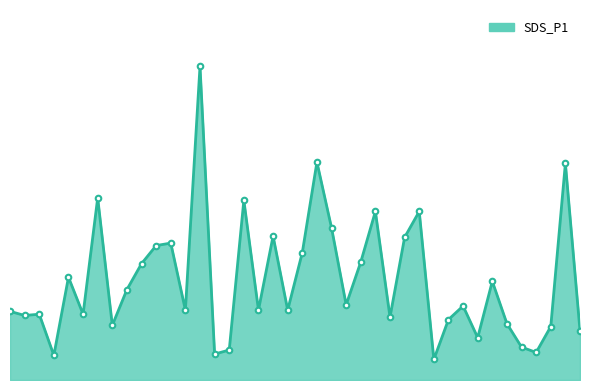

What is the label of the 3rd point from the right?

02:16